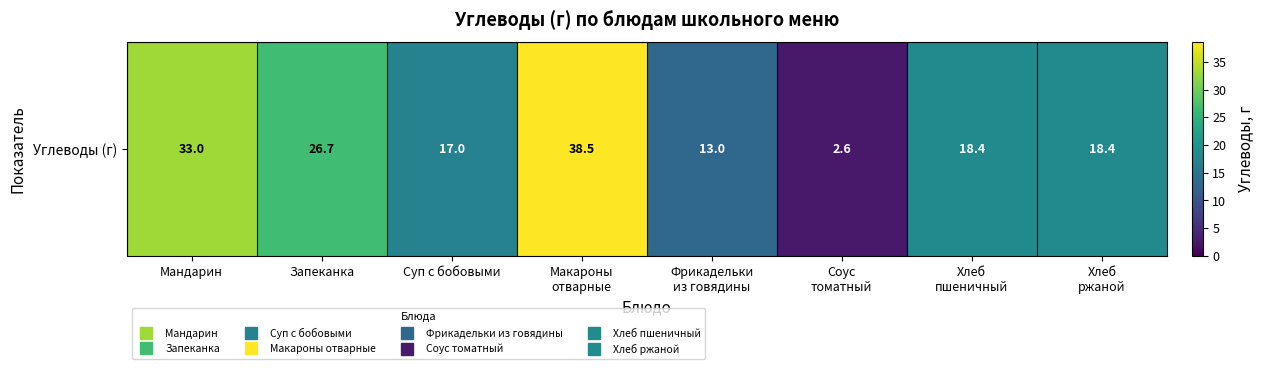

Reading left to right, list all the values displayed in this chart.

33.0	26.7	17.0	38.5	13.0	2.6	18.4	18.4